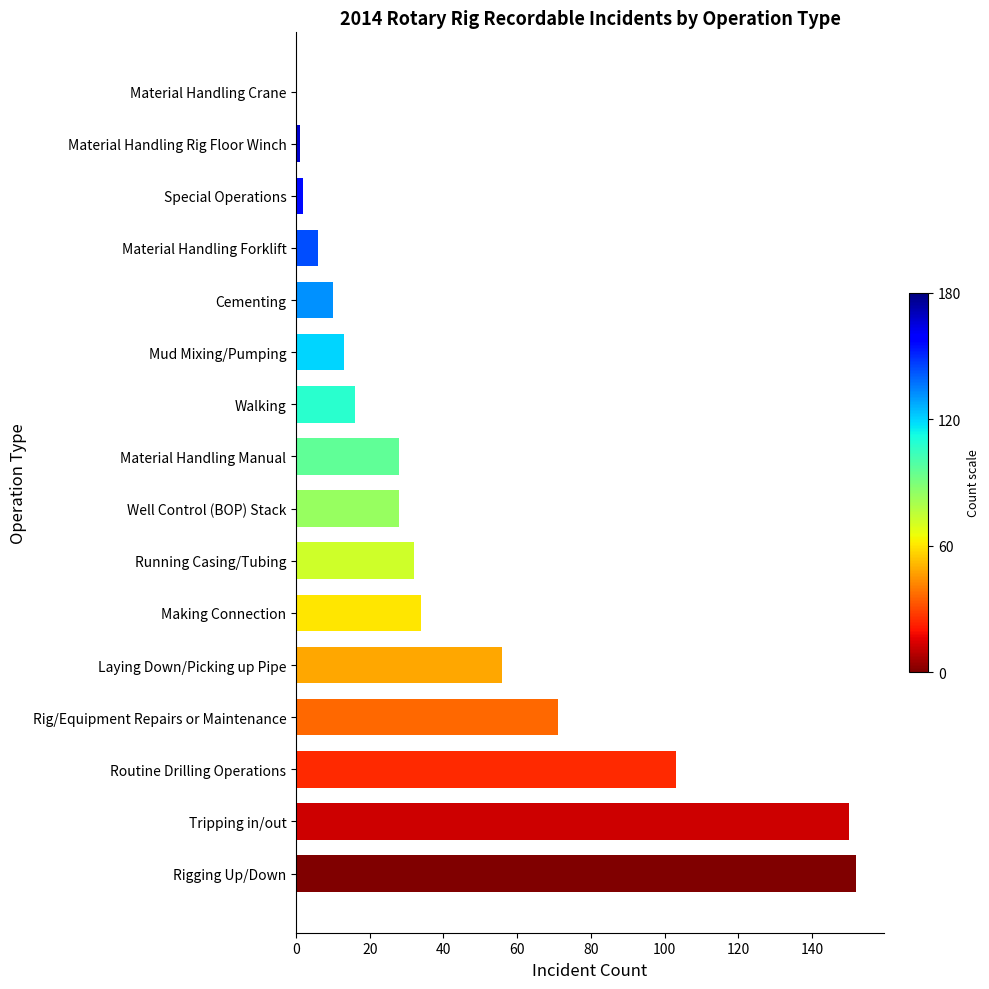

Are the bars horizontal?

Yes